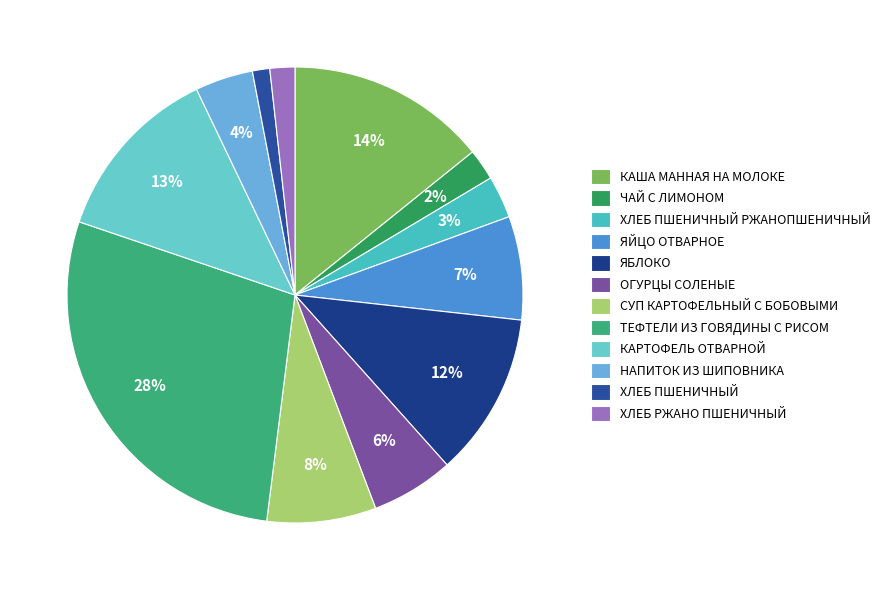

True or false: НАПИТОК ИЗ ШИПОВНИКА accounts for 4% of the total.

True